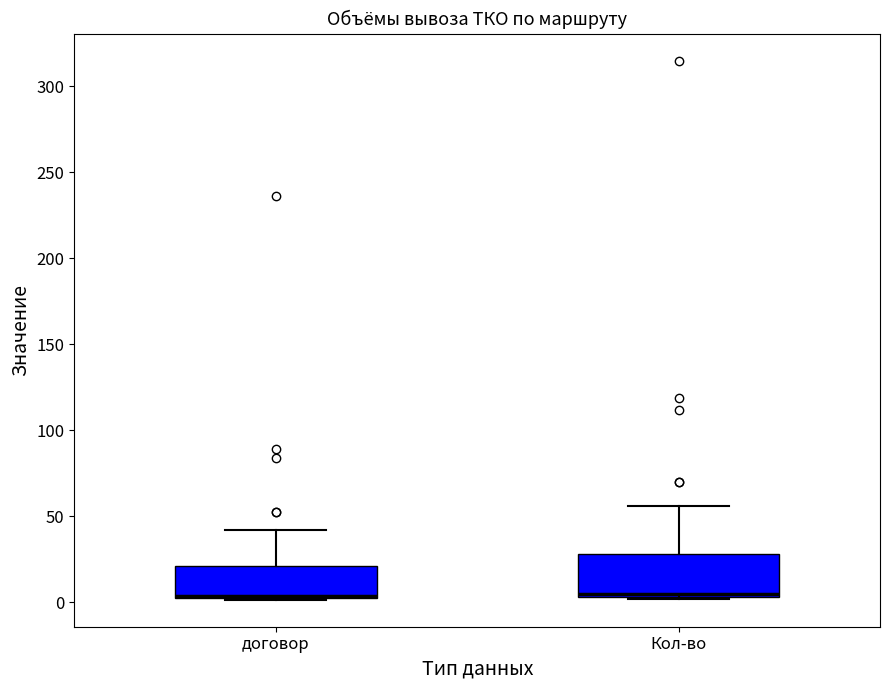

Reading left to right, read every box against the y-axis: the position of its median line, the range the box covers, and the ends of its whiskers. The values are not printed on the chart, so give them approximately, as read against the axis.

договор: median 5, box 0 to 20, whiskers 0 to 40
Кол-во: median 5 (just above the box's lower edge), box 5 to 30, whiskers 0 to 55